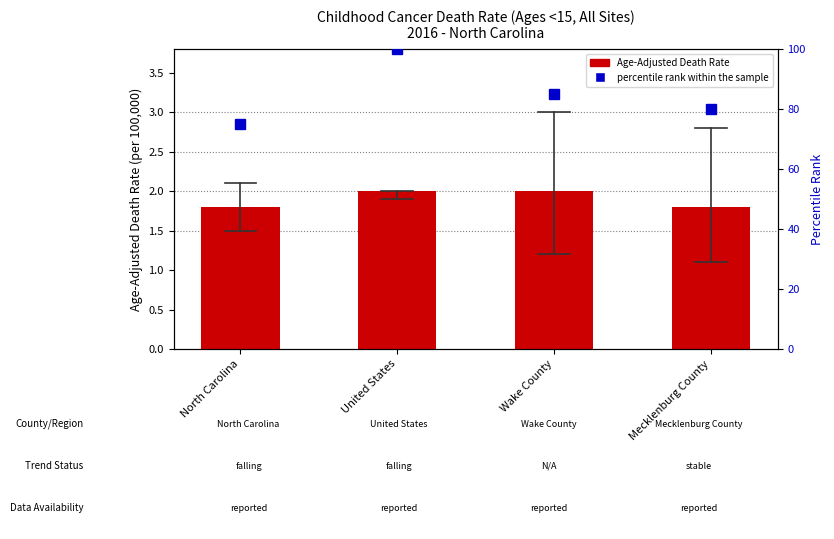

At which category does the chart reach its peak across all series?

United States